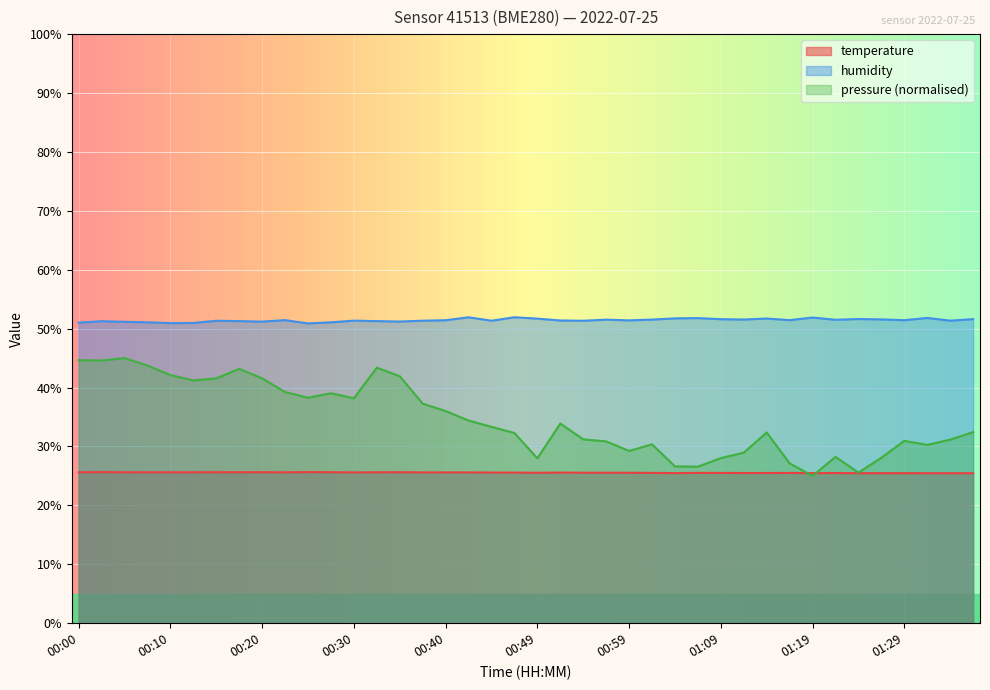

In temperature, how many points are higher than both neighbors (excluding endpoints)?

7